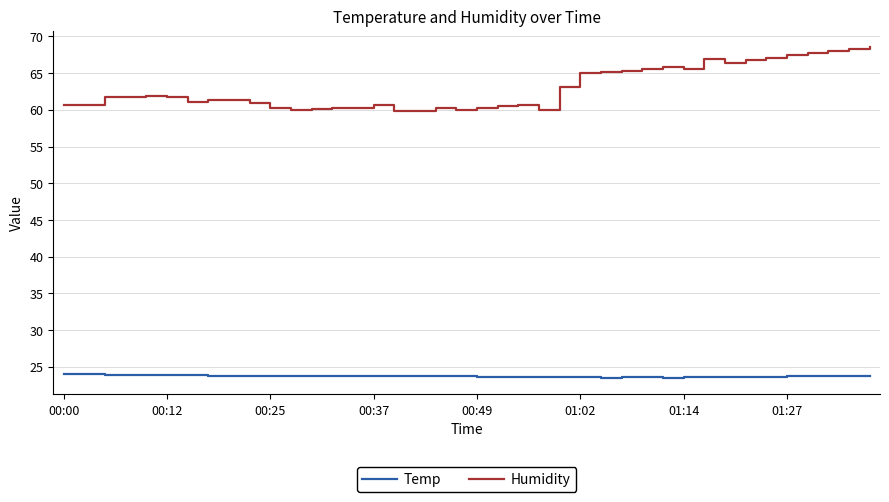

What are all the series names shown in the legend?

Temp, Humidity